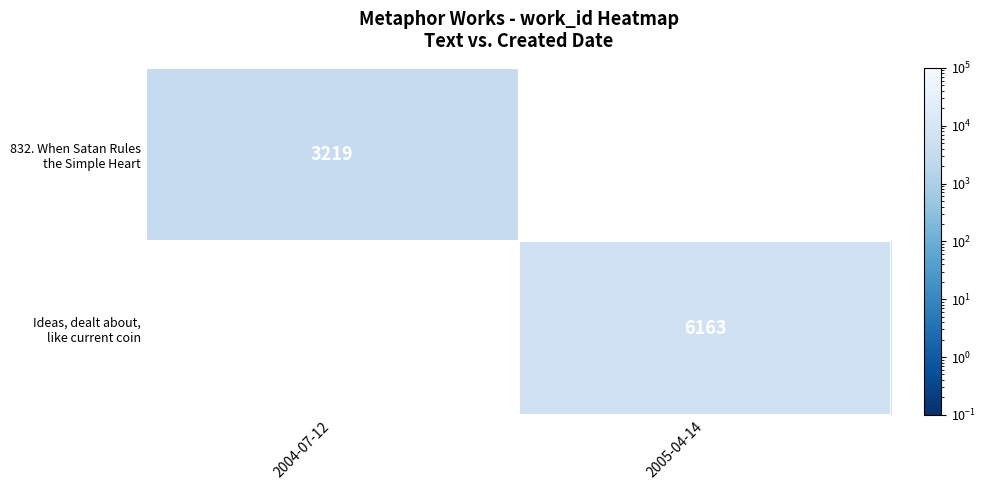

The Ideas, dealt about, like current coin series shows 10413.1 at 2005-04-14. True or false?

False